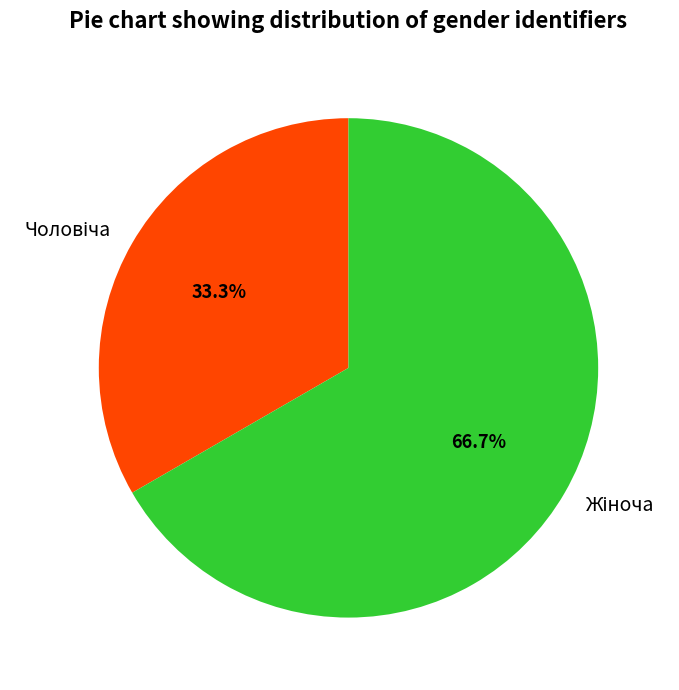

Is there any slice that represents more than half of the pie?

Yes